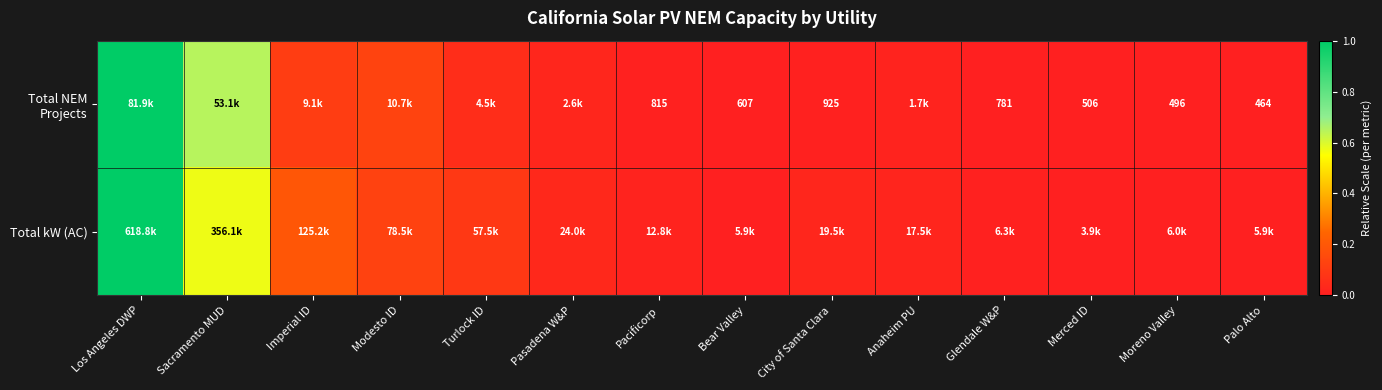

At how many categories does at least one series exceed 0?

14